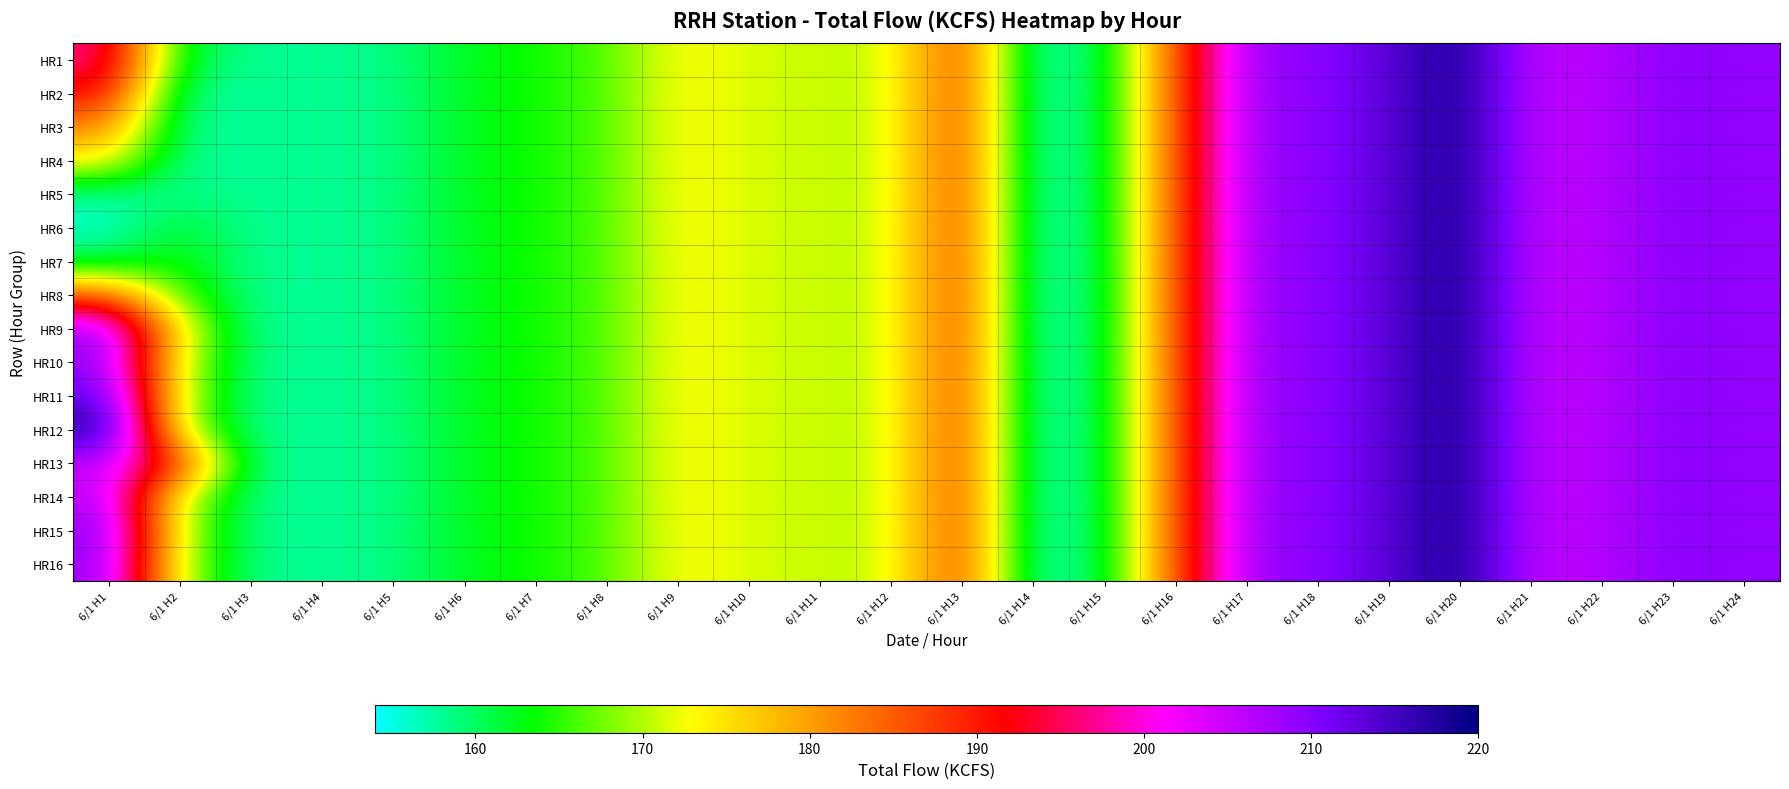

Reading left to right, what are all the values shown in this chart?

HR1: 6/1 H1=197.0	6/1 H2=161.6	6/1 H3=158.0	6/1 H4=158.1	6/1 H5=158.5	6/1 H6=162.3	6/1 H7=164.0	6/1 H8=166.2	6/1 H9=173.4	6/1 H10=171.4	6/1 H11=170.9	6/1 H12=170.5	6/1 H13=188.4	6/1 H14=155.9	6/1 H15=160.3	6/1 H16=185.2	6/1 H17=208.8	6/1 H18=209.3	6/1 H19=213.3	6/1 H20=218.8	6/1 H21=205.5	6/1 H22=206.4	6/1 H23=209.9	6/1 H24=209.0
HR2: 6/1 H1=191.8	6/1 H2=158.2	6/1 H3=158.0	6/1 H4=158.1	6/1 H5=158.5	6/1 H6=162.3	6/1 H7=164.0	6/1 H8=166.2	6/1 H9=173.4	6/1 H10=171.4	6/1 H11=170.9	6/1 H12=170.5	6/1 H13=188.4	6/1 H14=155.9	6/1 H15=160.3	6/1 H16=185.2	6/1 H17=208.8	6/1 H18=209.3	6/1 H19=213.3	6/1 H20=218.8	6/1 H21=205.5	6/1 H22=206.4	6/1 H23=209.9	6/1 H24=209.0
HR3: 6/1 H1=181.9	6/1 H2=158.0	6/1 H3=158.0	6/1 H4=158.1	6/1 H5=158.5	6/1 H6=162.3	6/1 H7=164.0	6/1 H8=166.2	6/1 H9=173.4	6/1 H10=171.4	6/1 H11=170.9	6/1 H12=170.5	6/1 H13=188.4	6/1 H14=155.9	6/1 H15=160.3	6/1 H16=185.2	6/1 H17=208.8	6/1 H18=209.3	6/1 H19=213.3	6/1 H20=218.8	6/1 H21=205.5	6/1 H22=206.4	6/1 H23=209.9	6/1 H24=209.0
HR4: 6/1 H1=174.1	6/1 H2=158.1	6/1 H3=158.0	6/1 H4=158.1	6/1 H5=158.5	6/1 H6=162.3	6/1 H7=164.0	6/1 H8=166.2	6/1 H9=173.4	6/1 H10=171.4	6/1 H11=170.9	6/1 H12=170.5	6/1 H13=188.4	6/1 H14=155.9	6/1 H15=160.3	6/1 H16=185.2	6/1 H17=208.8	6/1 H18=209.3	6/1 H19=213.3	6/1 H20=218.8	6/1 H21=205.5	6/1 H22=206.4	6/1 H23=209.9	6/1 H24=209.0
HR5: 6/1 H1=157.4	6/1 H2=158.5	6/1 H3=158.0	6/1 H4=158.1	6/1 H5=158.5	6/1 H6=162.3	6/1 H7=164.0	6/1 H8=166.2	6/1 H9=173.4	6/1 H10=171.4	6/1 H11=170.9	6/1 H12=170.5	6/1 H13=188.4	6/1 H14=155.9	6/1 H15=160.3	6/1 H16=185.2	6/1 H17=208.8	6/1 H18=209.3	6/1 H19=213.3	6/1 H20=218.8	6/1 H21=205.5	6/1 H22=206.4	6/1 H23=209.9	6/1 H24=209.0
HR6: 6/1 H1=155.9	6/1 H2=162.3	6/1 H3=158.0	6/1 H4=158.1	6/1 H5=158.5	6/1 H6=162.3	6/1 H7=164.0	6/1 H8=166.2	6/1 H9=173.4	6/1 H10=171.4	6/1 H11=170.9	6/1 H12=170.5	6/1 H13=188.4	6/1 H14=155.9	6/1 H15=160.3	6/1 H16=185.2	6/1 H17=208.8	6/1 H18=209.3	6/1 H19=213.3	6/1 H20=218.8	6/1 H21=205.5	6/1 H22=206.4	6/1 H23=209.9	6/1 H24=209.0
HR7: 6/1 H1=160.3	6/1 H2=164.0	6/1 H3=158.0	6/1 H4=158.1	6/1 H5=158.5	6/1 H6=162.3	6/1 H7=164.0	6/1 H8=166.2	6/1 H9=173.4	6/1 H10=171.4	6/1 H11=170.9	6/1 H12=170.5	6/1 H13=188.4	6/1 H14=155.9	6/1 H15=160.3	6/1 H16=185.2	6/1 H17=208.8	6/1 H18=209.3	6/1 H19=213.3	6/1 H20=218.8	6/1 H21=205.5	6/1 H22=206.4	6/1 H23=209.9	6/1 H24=209.0
HR8: 6/1 H1=185.2	6/1 H2=166.2	6/1 H3=158.0	6/1 H4=158.1	6/1 H5=158.5	6/1 H6=162.3	6/1 H7=164.0	6/1 H8=166.2	6/1 H9=173.4	6/1 H10=171.4	6/1 H11=170.9	6/1 H12=170.5	6/1 H13=188.4	6/1 H14=155.9	6/1 H15=160.3	6/1 H16=185.2	6/1 H17=208.8	6/1 H18=209.3	6/1 H19=213.3	6/1 H20=218.8	6/1 H21=205.5	6/1 H22=206.4	6/1 H23=209.9	6/1 H24=209.0
HR9: 6/1 H1=208.8	6/1 H2=173.4	6/1 H3=158.0	6/1 H4=158.1	6/1 H5=158.5	6/1 H6=162.3	6/1 H7=164.0	6/1 H8=166.2	6/1 H9=173.4	6/1 H10=171.4	6/1 H11=170.9	6/1 H12=170.5	6/1 H13=188.4	6/1 H14=155.9	6/1 H15=160.3	6/1 H16=185.2	6/1 H17=208.8	6/1 H18=209.3	6/1 H19=213.3	6/1 H20=218.8	6/1 H21=205.5	6/1 H22=206.4	6/1 H23=209.9	6/1 H24=209.0
HR10: 6/1 H1=209.3	6/1 H2=171.4	6/1 H3=158.0	6/1 H4=158.1	6/1 H5=158.5	6/1 H6=162.3	6/1 H7=164.0	6/1 H8=166.2	6/1 H9=173.4	6/1 H10=171.4	6/1 H11=170.9	6/1 H12=170.5	6/1 H13=188.4	6/1 H14=155.9	6/1 H15=160.3	6/1 H16=185.2	6/1 H17=208.8	6/1 H18=209.3	6/1 H19=213.3	6/1 H20=218.8	6/1 H21=205.5	6/1 H22=206.4	6/1 H23=209.9	6/1 H24=209.0
HR11: 6/1 H1=213.3	6/1 H2=170.9	6/1 H3=158.0	6/1 H4=158.1	6/1 H5=158.5	6/1 H6=162.3	6/1 H7=164.0	6/1 H8=166.2	6/1 H9=173.4	6/1 H10=171.4	6/1 H11=170.9	6/1 H12=170.5	6/1 H13=188.4	6/1 H14=155.9	6/1 H15=160.3	6/1 H16=185.2	6/1 H17=208.8	6/1 H18=209.3	6/1 H19=213.3	6/1 H20=218.8	6/1 H21=205.5	6/1 H22=206.4	6/1 H23=209.9	6/1 H24=209.0
HR12: 6/1 H1=218.8	6/1 H2=170.5	6/1 H3=158.0	6/1 H4=158.1	6/1 H5=158.5	6/1 H6=162.3	6/1 H7=164.0	6/1 H8=166.2	6/1 H9=173.4	6/1 H10=171.4	6/1 H11=170.9	6/1 H12=170.5	6/1 H13=188.4	6/1 H14=155.9	6/1 H15=160.3	6/1 H16=185.2	6/1 H17=208.8	6/1 H18=209.3	6/1 H19=213.3	6/1 H20=218.8	6/1 H21=205.5	6/1 H22=206.4	6/1 H23=209.9	6/1 H24=209.0
HR13: 6/1 H1=205.5	6/1 H2=188.4	6/1 H3=158.0	6/1 H4=158.1	6/1 H5=158.5	6/1 H6=162.3	6/1 H7=164.0	6/1 H8=166.2	6/1 H9=173.4	6/1 H10=171.4	6/1 H11=170.9	6/1 H12=170.5	6/1 H13=188.4	6/1 H14=155.9	6/1 H15=160.3	6/1 H16=185.2	6/1 H17=208.8	6/1 H18=209.3	6/1 H19=213.3	6/1 H20=218.8	6/1 H21=205.5	6/1 H22=206.4	6/1 H23=209.9	6/1 H24=209.0
HR14: 6/1 H1=206.4	6/1 H2=171.4	6/1 H3=158.0	6/1 H4=158.1	6/1 H5=158.5	6/1 H6=162.3	6/1 H7=164.0	6/1 H8=166.2	6/1 H9=173.4	6/1 H10=171.4	6/1 H11=170.9	6/1 H12=170.5	6/1 H13=188.4	6/1 H14=155.9	6/1 H15=160.3	6/1 H16=185.2	6/1 H17=208.8	6/1 H18=209.3	6/1 H19=213.3	6/1 H20=218.8	6/1 H21=205.5	6/1 H22=206.4	6/1 H23=209.9	6/1 H24=209.0
HR15: 6/1 H1=209.9	6/1 H2=170.9	6/1 H3=158.0	6/1 H4=158.1	6/1 H5=158.5	6/1 H6=162.3	6/1 H7=164.0	6/1 H8=166.2	6/1 H9=173.4	6/1 H10=171.4	6/1 H11=170.9	6/1 H12=170.5	6/1 H13=188.4	6/1 H14=155.9	6/1 H15=160.3	6/1 H16=185.2	6/1 H17=208.8	6/1 H18=209.3	6/1 H19=213.3	6/1 H20=218.8	6/1 H21=205.5	6/1 H22=206.4	6/1 H23=209.9	6/1 H24=209.0
HR16: 6/1 H1=209.0	6/1 H2=170.5	6/1 H3=158.0	6/1 H4=158.1	6/1 H5=158.5	6/1 H6=162.3	6/1 H7=164.0	6/1 H8=166.2	6/1 H9=173.4	6/1 H10=171.4	6/1 H11=170.9	6/1 H12=170.5	6/1 H13=188.4	6/1 H14=155.9	6/1 H15=160.3	6/1 H16=185.2	6/1 H17=208.8	6/1 H18=209.3	6/1 H19=213.3	6/1 H20=218.8	6/1 H21=205.5	6/1 H22=206.4	6/1 H23=209.9	6/1 H24=209.0